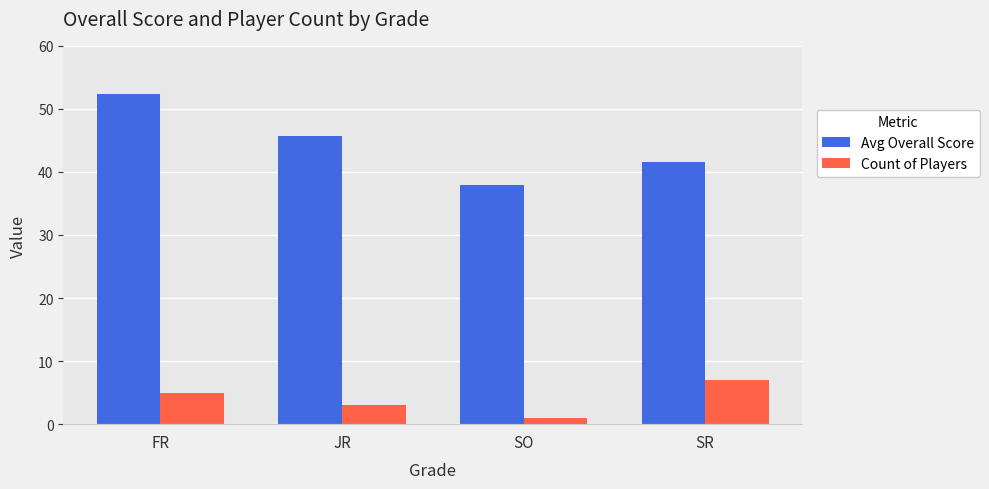

Reading right to left, extract all data points from this chart.

Avg Overall Score: SR=41.6	SO=38.0	JR=45.7	FR=52.4
Count of Players: SR=7.0	SO=1.0	JR=3.0	FR=5.0